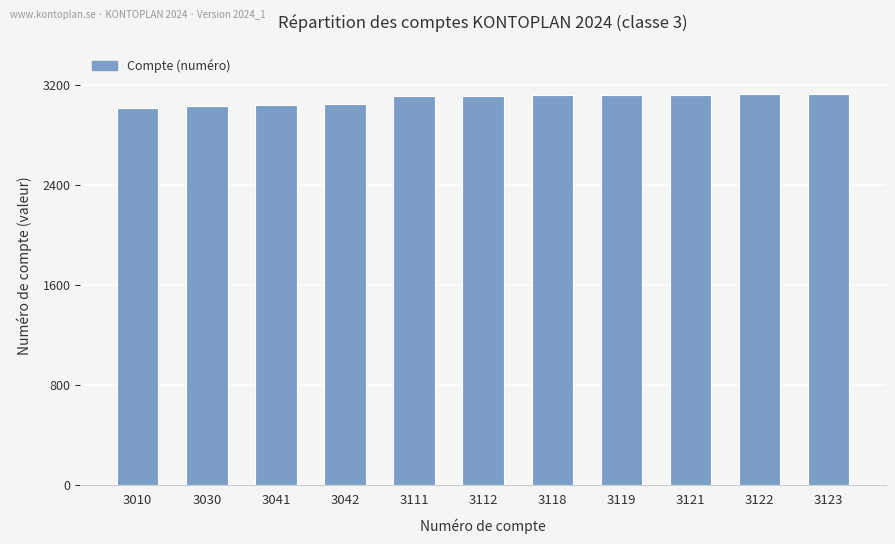

What is the change in value from 3041 to 3112?

+71